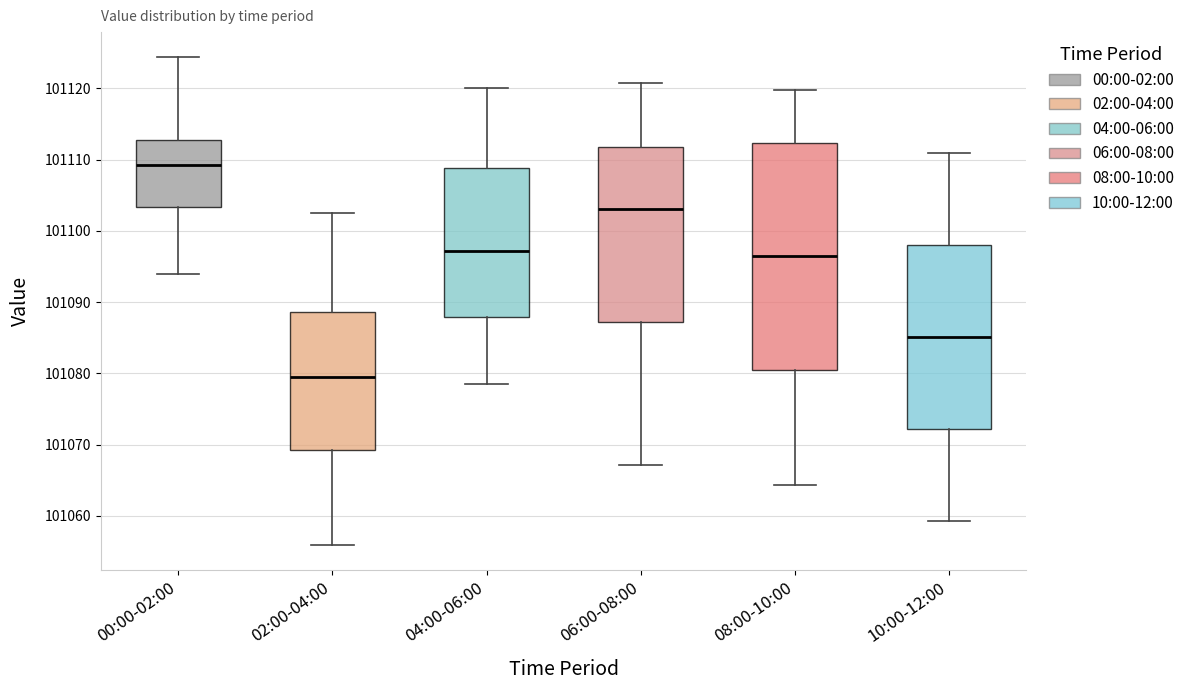

Where does the lower whisker of the box for 06:00-08:00 end on the y-axis? The values are not printed on the chart, so give them approximately, as read against the axis.

101067